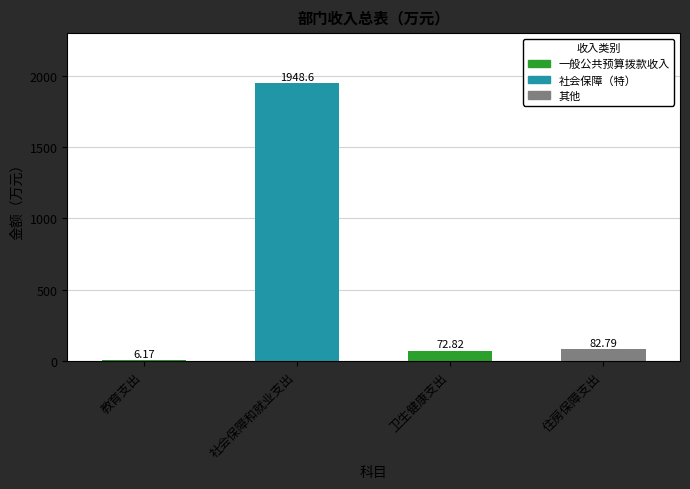

What is the change in value from 教育支出 to 社会保障和就业支出?

+1942.4